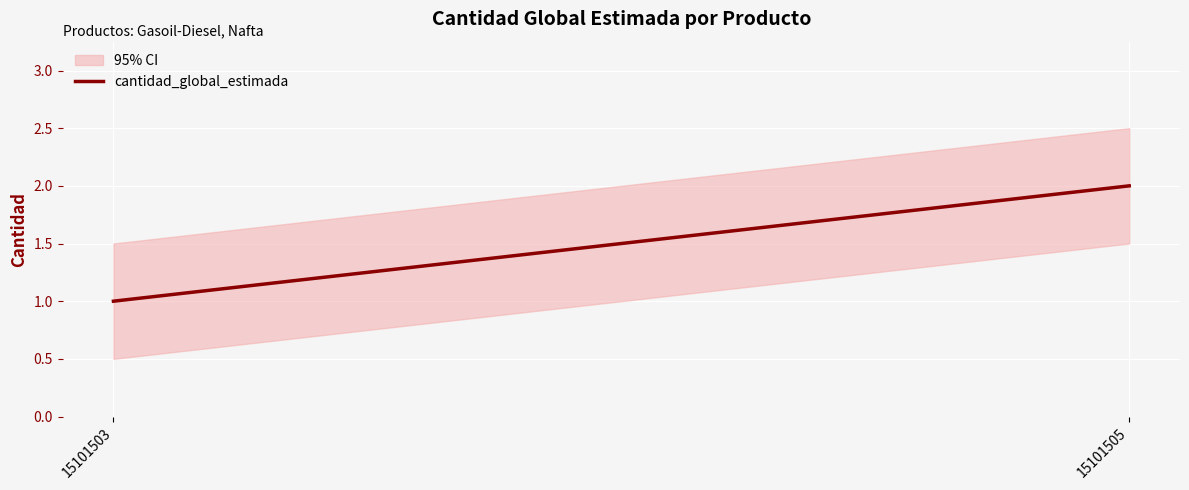

Which category has the lowest value across all series?

15101503